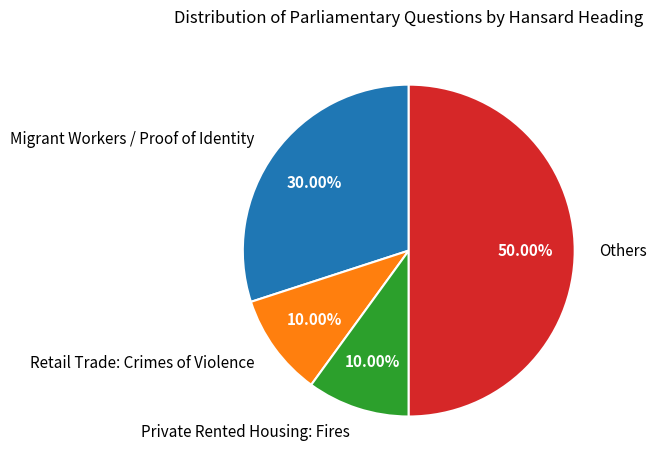

To the nearest percent, what is the difference between the largest and smallest slice percentages?

40%